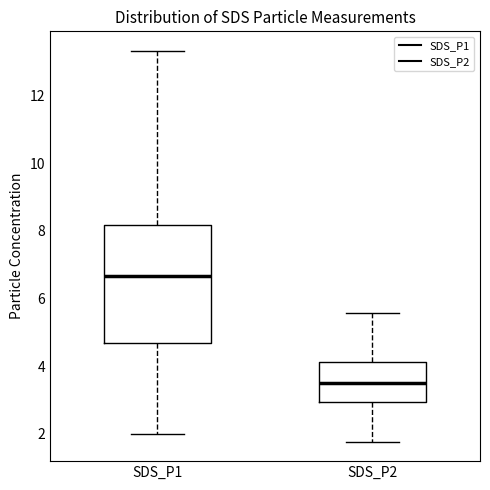

Comparing the boxes themselves (not the whiskers), which one is the tallest?

SDS_P1